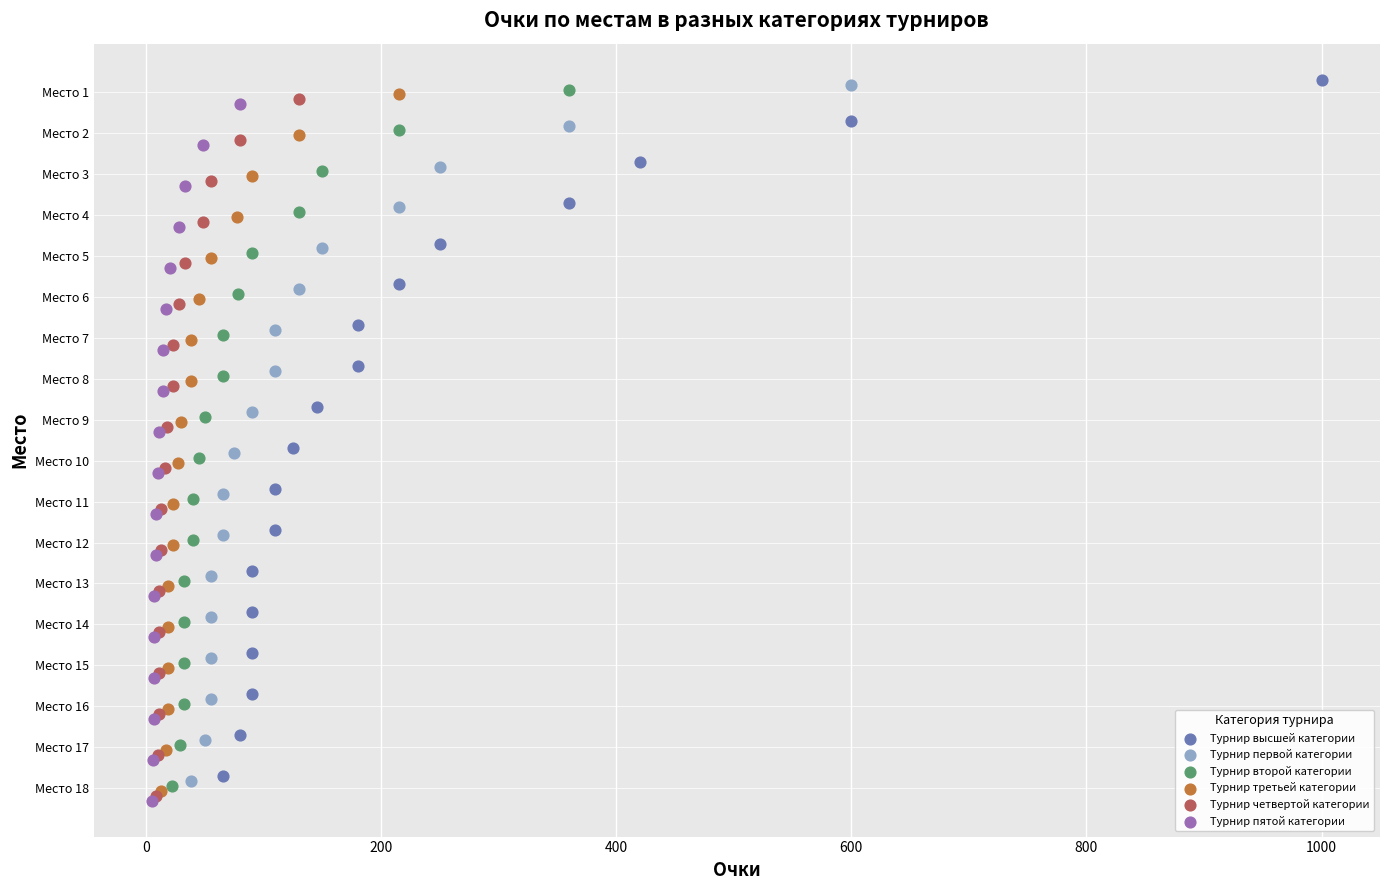

What are all the series names shown in the legend?

Турнир высшей категории, Турнир первой категории, Турнир второй категории, Турнир третьей категории, Турнир четвертой категории, Турнир пятой категории